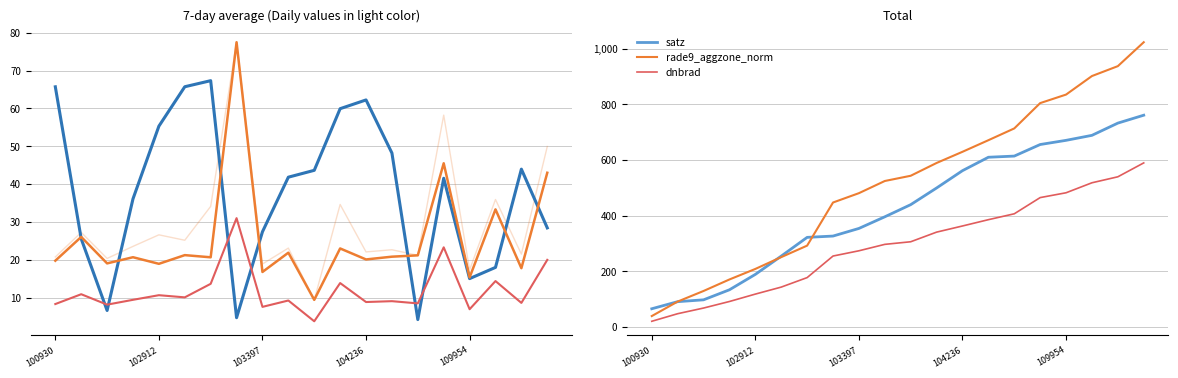

The value of dnbrad at 15 is 731.5. True or false?

False